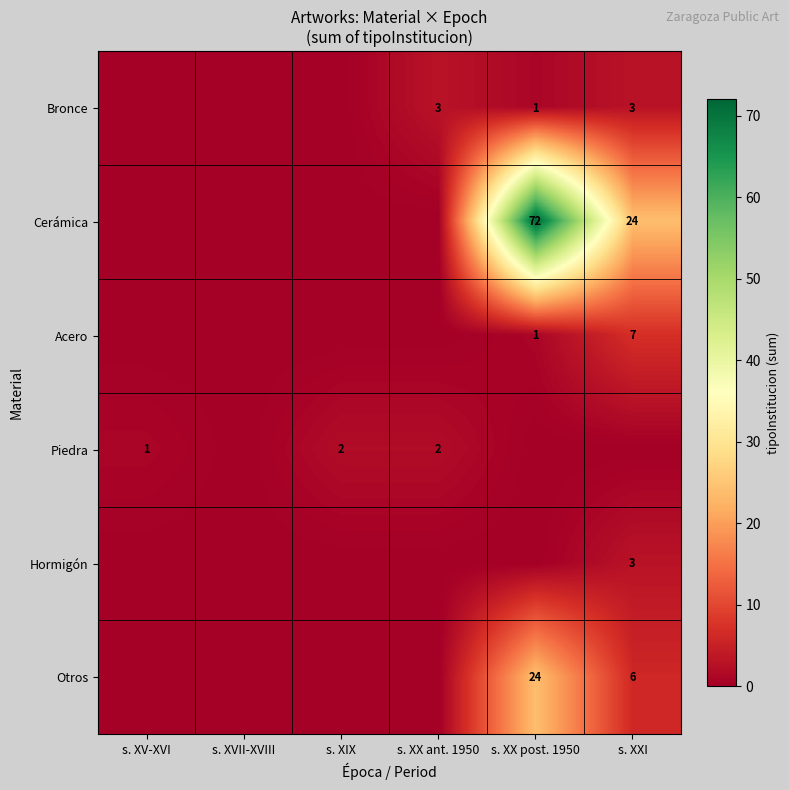

True or false: Cerámica has a value of 129 at s. XX post. 1950.

False